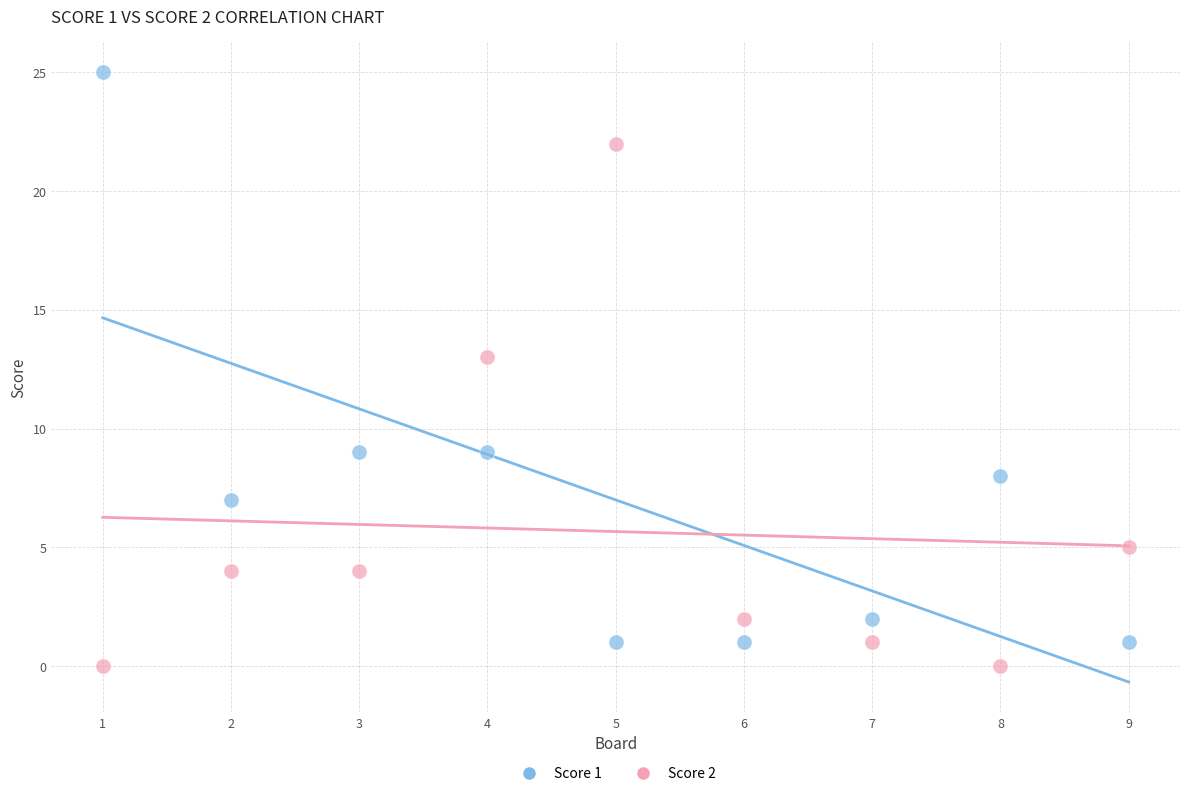

Across all data points, what is the range of X values (max minus min)?

8